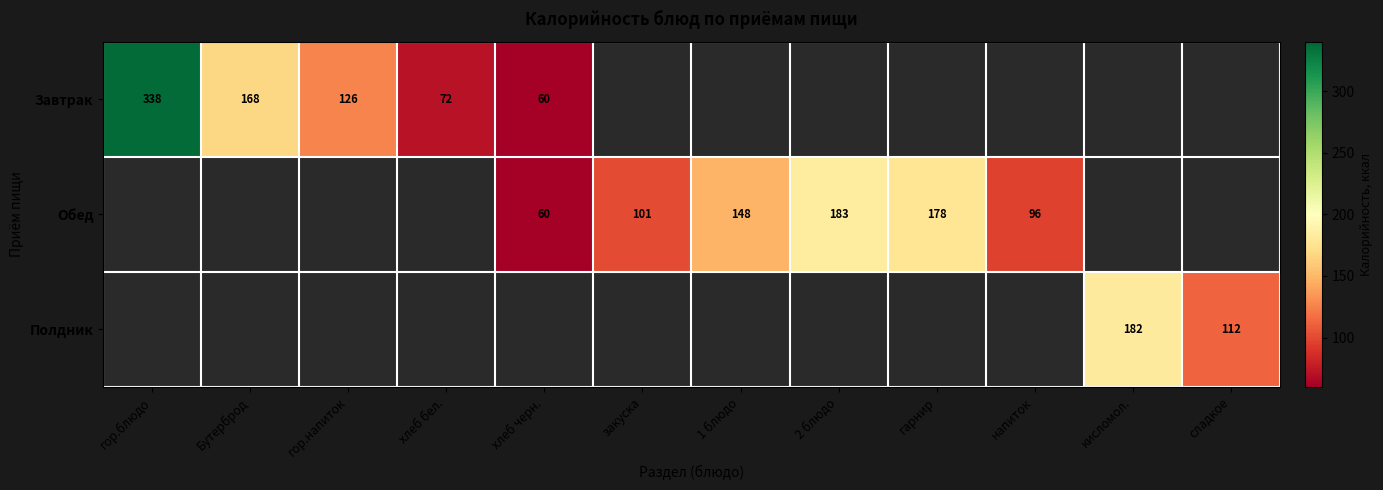

True or false: Завтрак has a value of 225.5 at гор.блюдо.

False